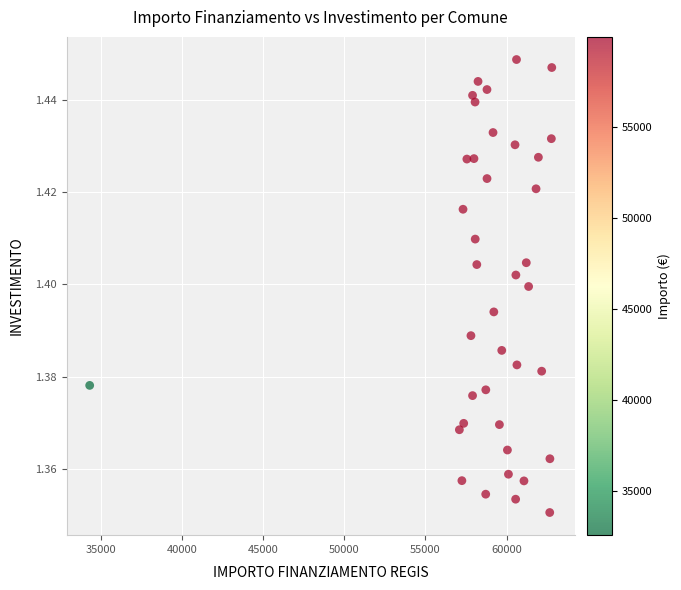

What is the range of X values (max minus min)?

28485.4